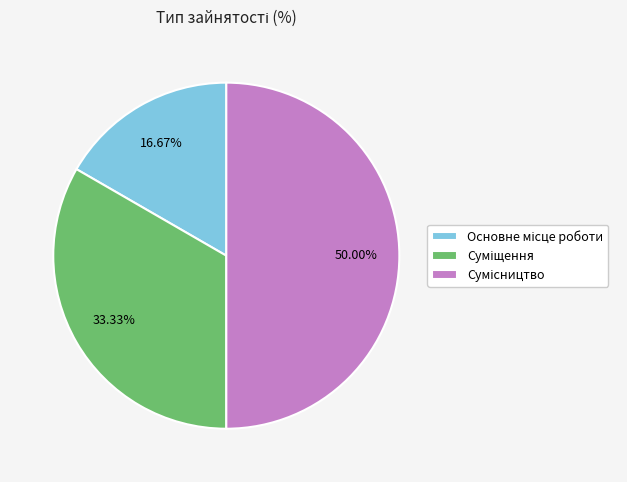

Do Суміщення and Основне місце роботи together represent more than half of the pie?

No